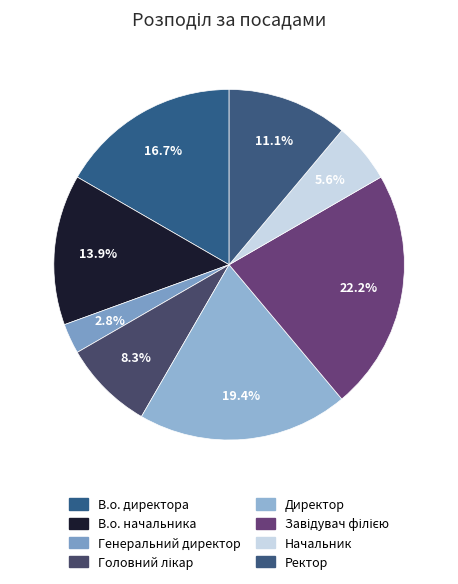

Count the number of slices in the pie.

8